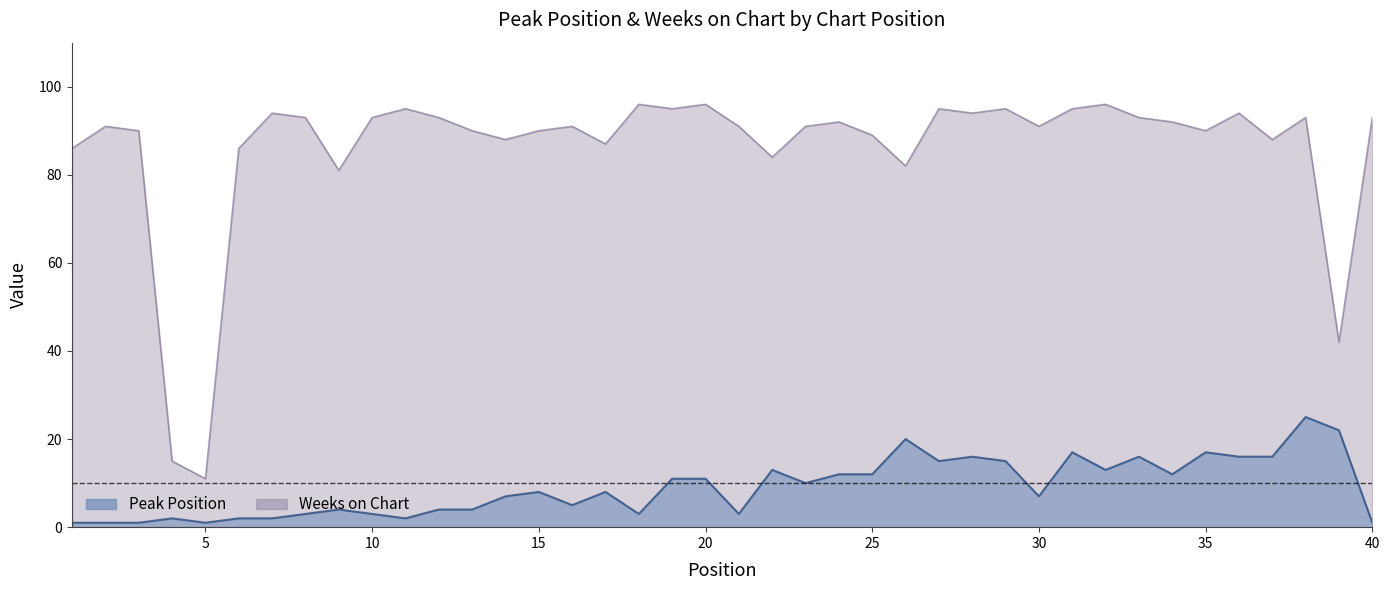

True or false: Peak Position has more than 2 interior local peaks.

True